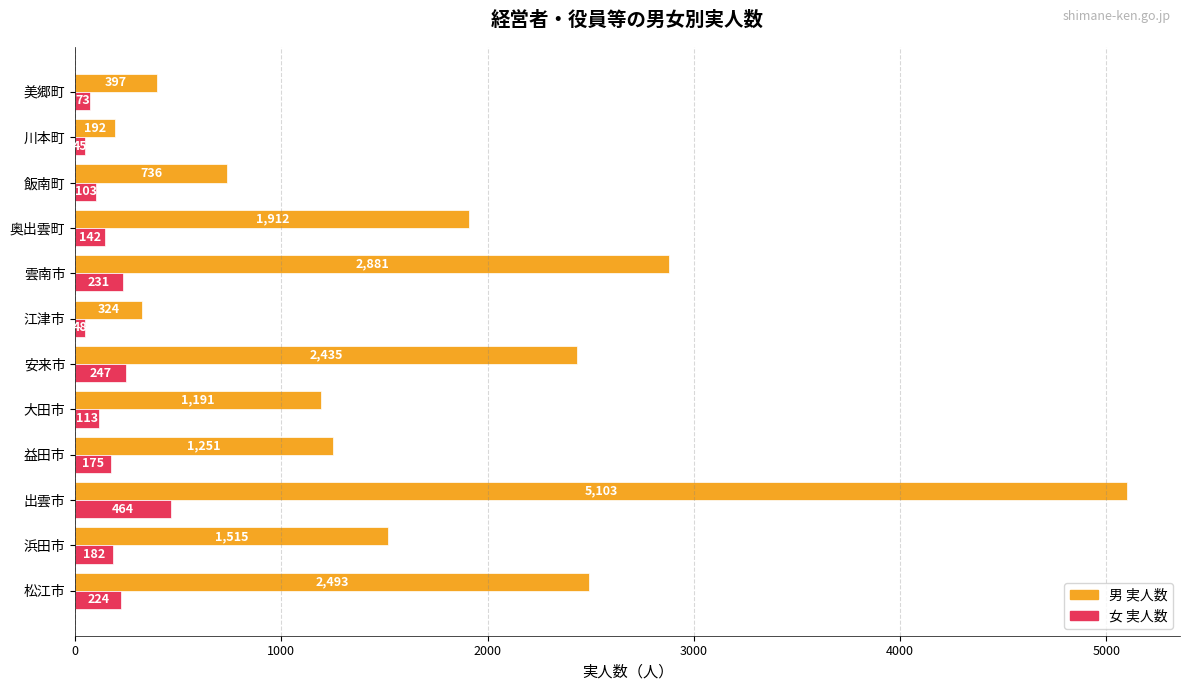

What are all the series names shown in the legend?

男 実人数, 女 実人数